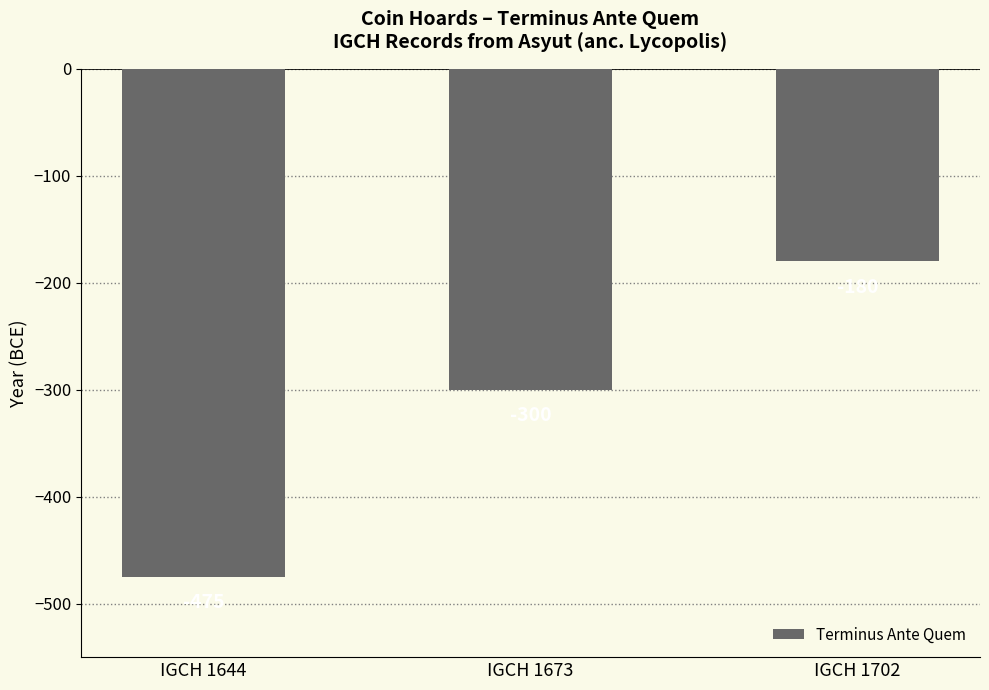

List the labels in order of value, smallest first.

IGCH 1644, IGCH 1673, IGCH 1702